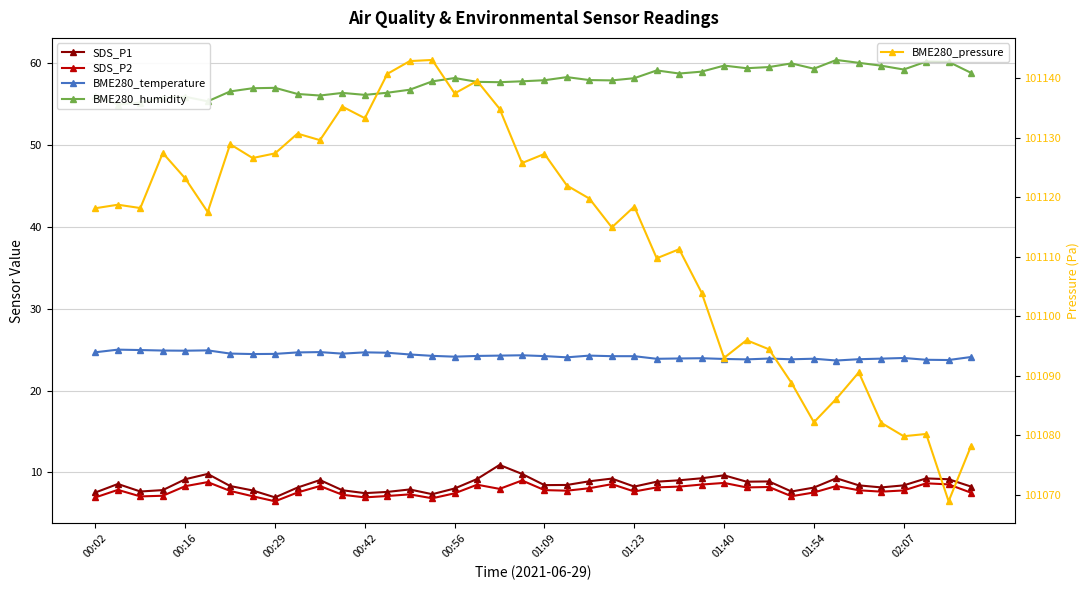

The SDS_P2 series shows 12.6 at 31. True or false?

False